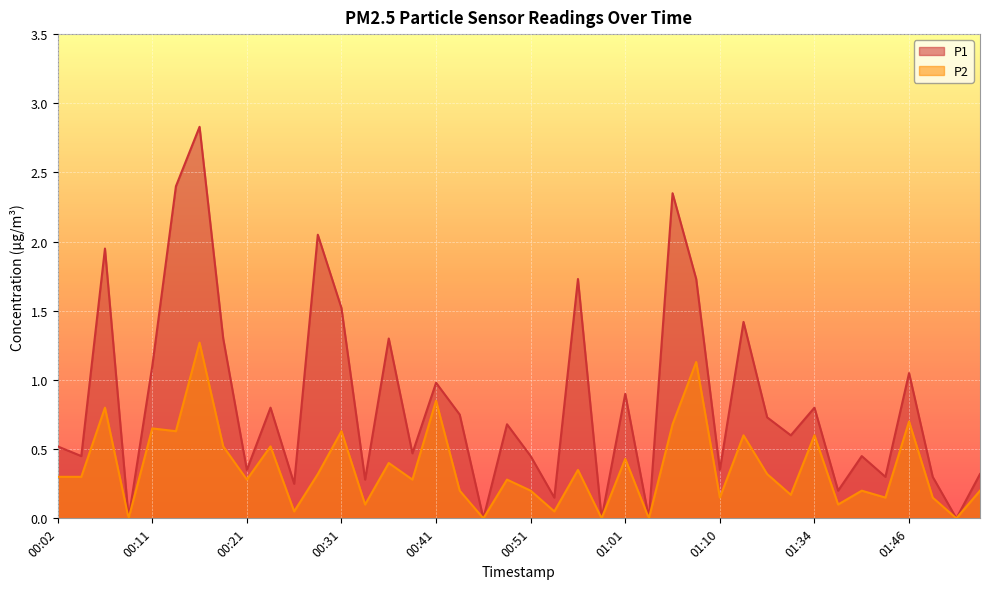

What position from the left is 01:34?

33